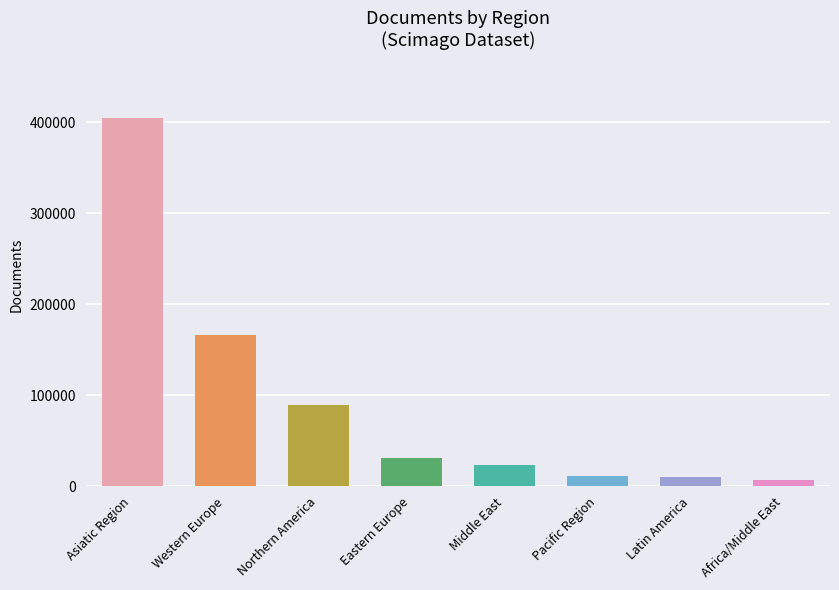

Does the chart contain stacked bars?

No